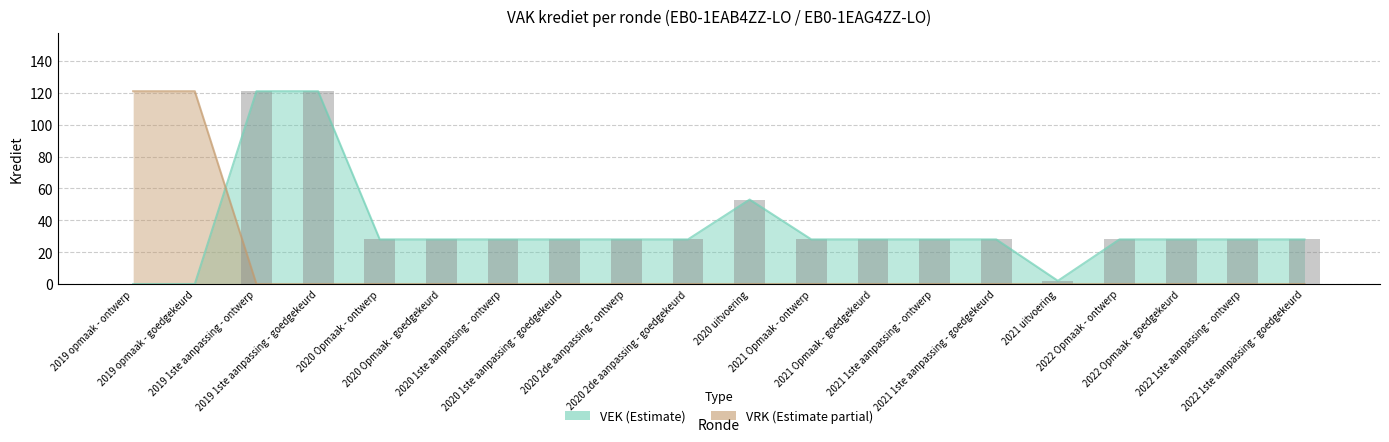

What is the sum of all VEK values?

689